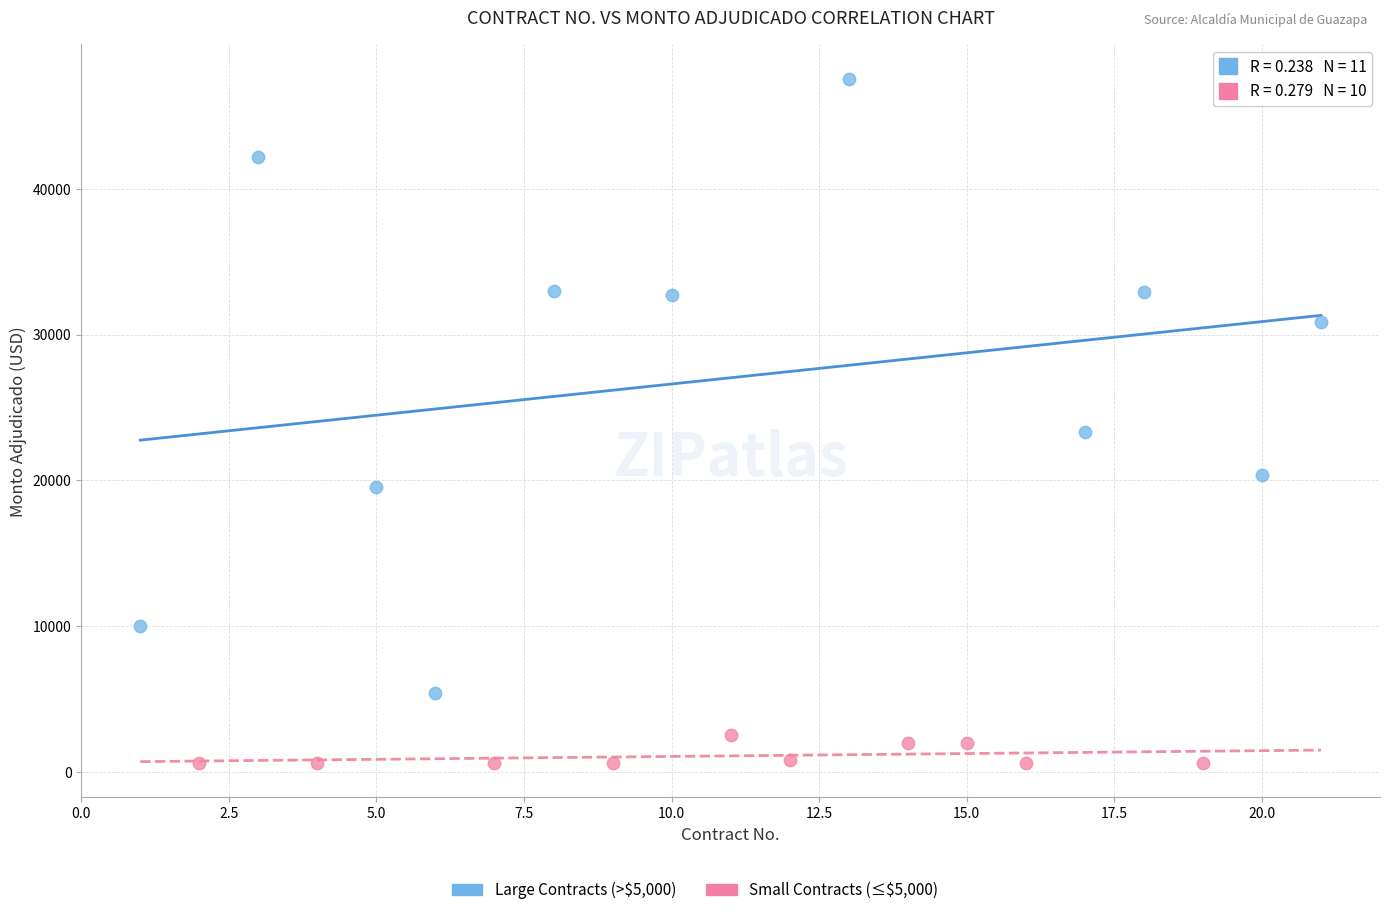

Which series contains the highest Y value?

Large Contracts (>$5,000)